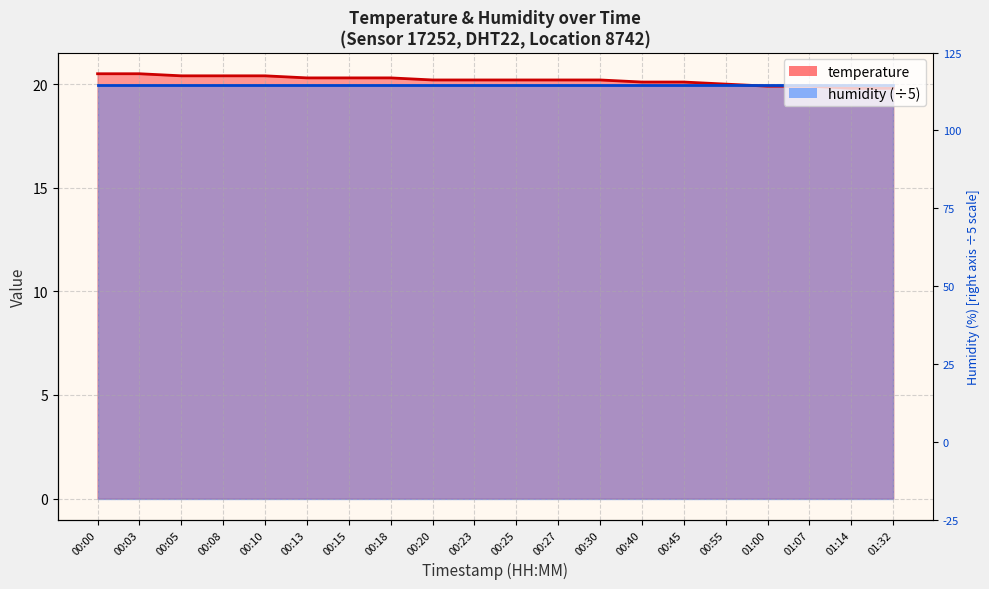

Is it true that the value at 01:32 is 19.8?

True